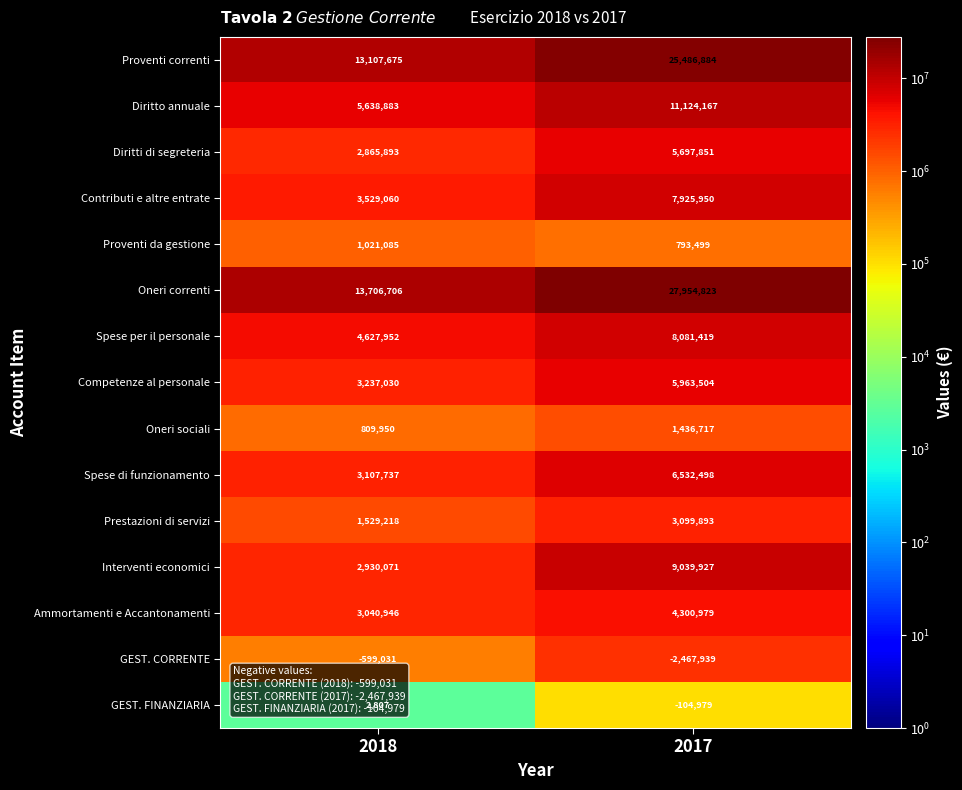

How many data points in Diritto annuale are less than 11124167?

1